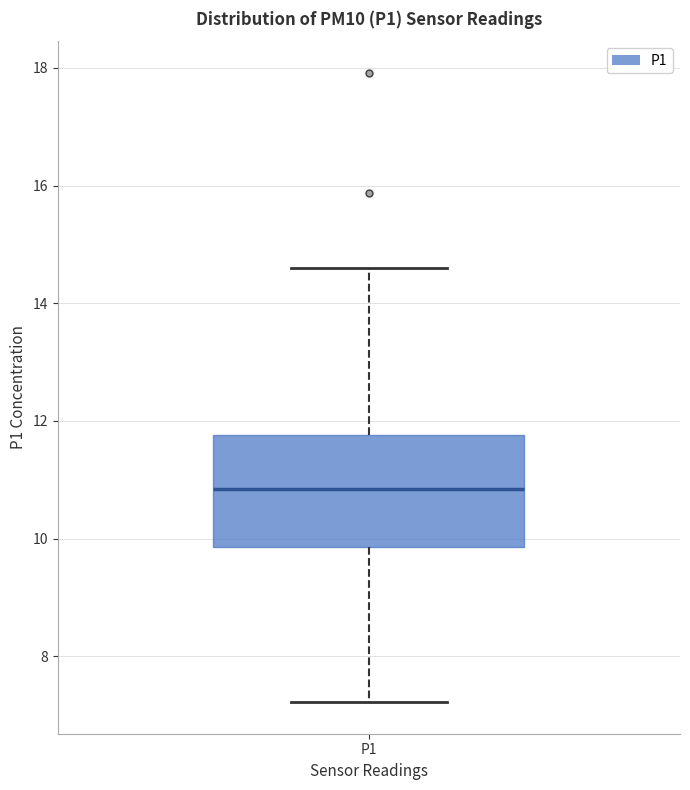

Where does the upper whisker of the box for P1 end on the y-axis? The values are not printed on the chart, so give them approximately, as read against the axis.

14.6